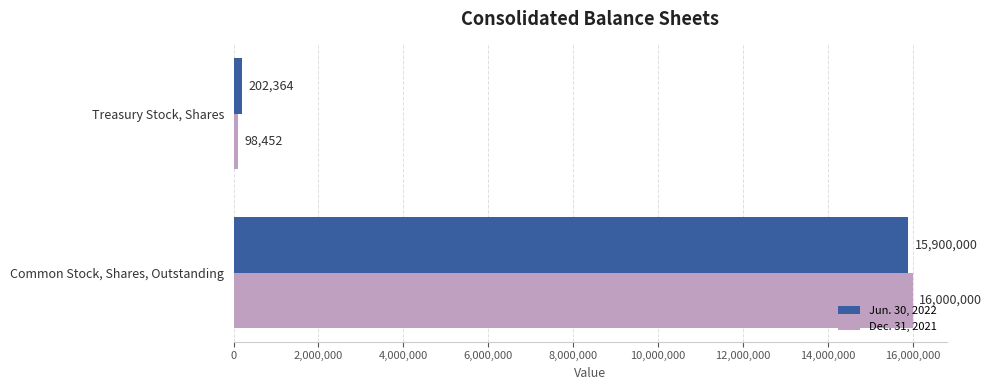

Which series has the widest spread of values?

Dec. 31, 2021